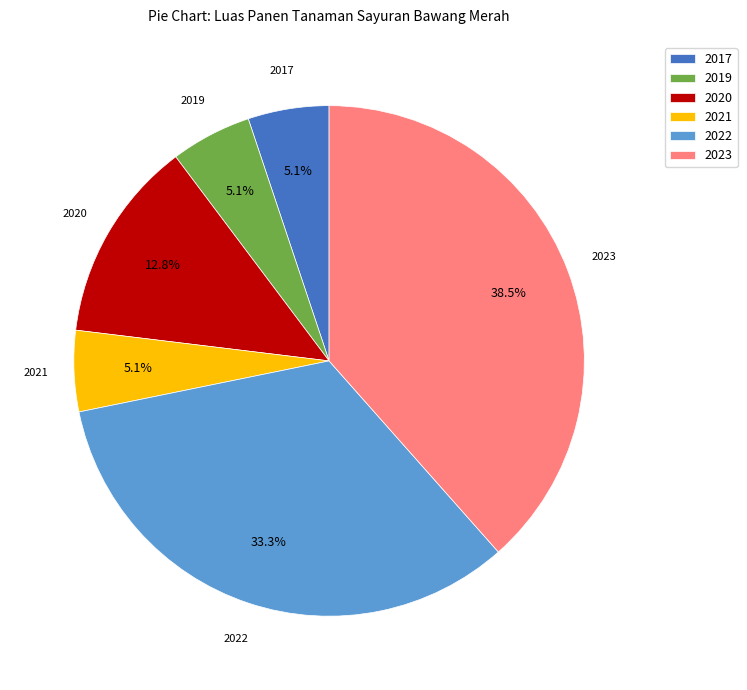

To the nearest percent, what is the difference between the 2022 and 2020 slice percentages?

21%